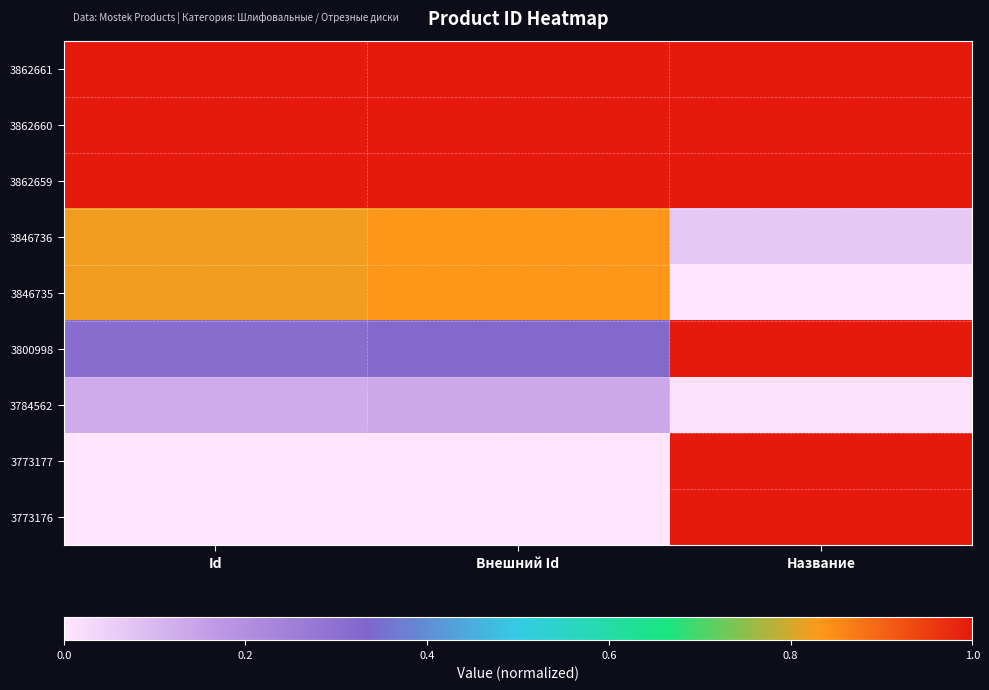

At Название, list the series in order from largest to smallest.

3862661, 3862660, 3862659, 3800998, 3773177, 3773176, 3846736, 3784562, 3846735